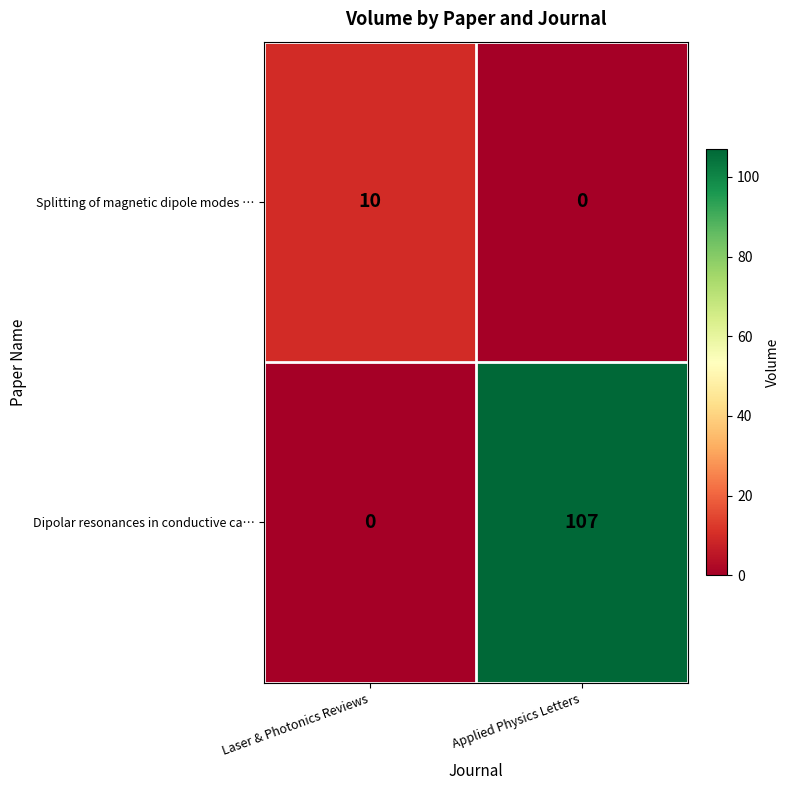

Which category has the highest value in the Splitting of magnetic dipole modes … series?

Laser & Photonics Reviews